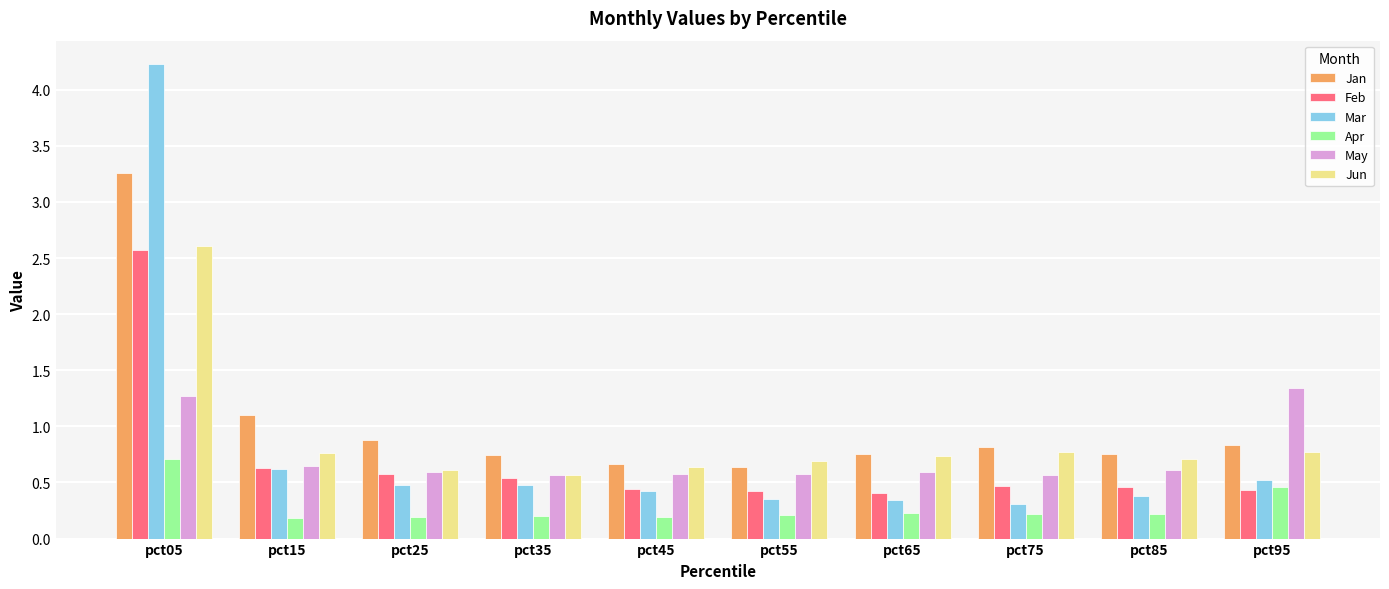

What is the average value of the Jun series?

0.9